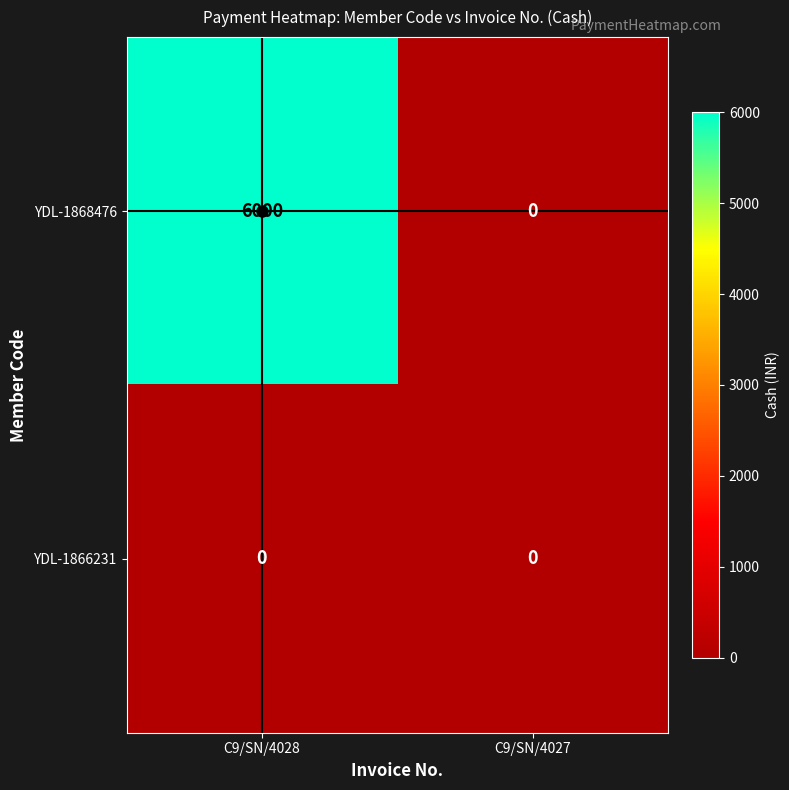

Which series has the largest total across all categories?

YDL-1868476